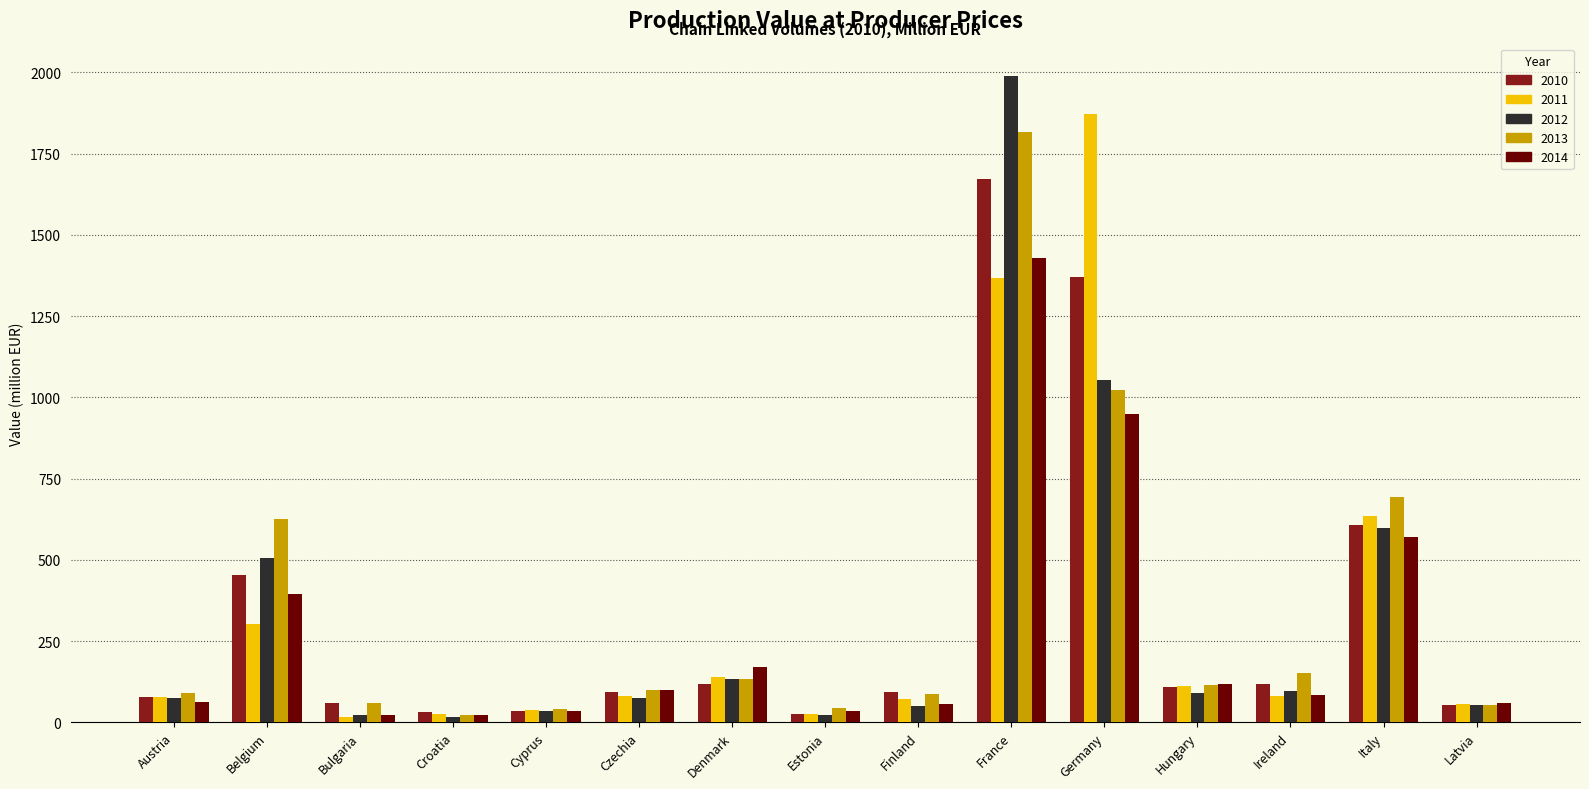

Between Belgium and Latvia, which series saw the biggest shift?

2013